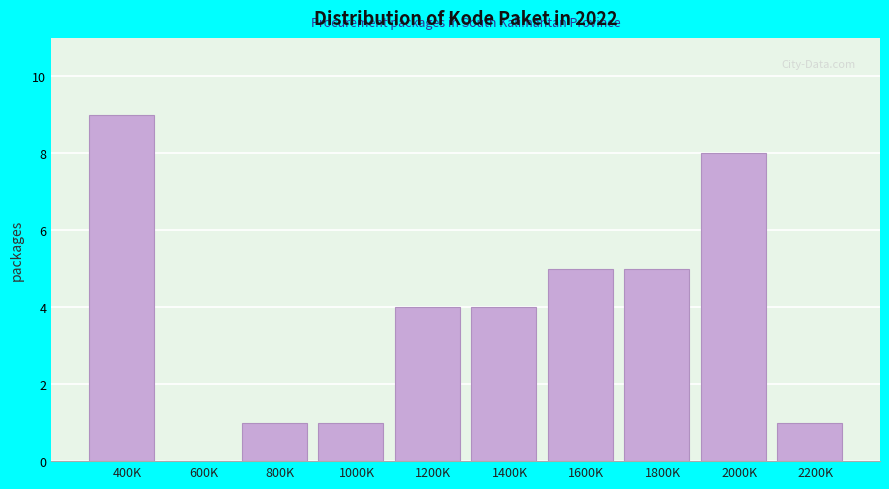

Reading right to left, list all the values displayed in this chart.

2200K=1	2000K=8	1800K=5	1600K=5	1400K=4	1200K=4	1000K=1	800K=1	600K=0	400K=9